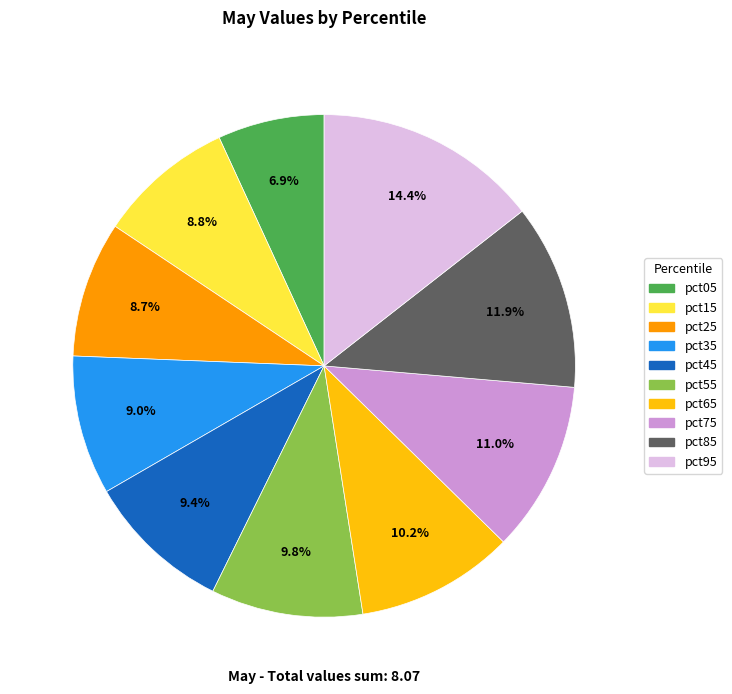

Which has a higher value, pct25 or pct45?

pct45